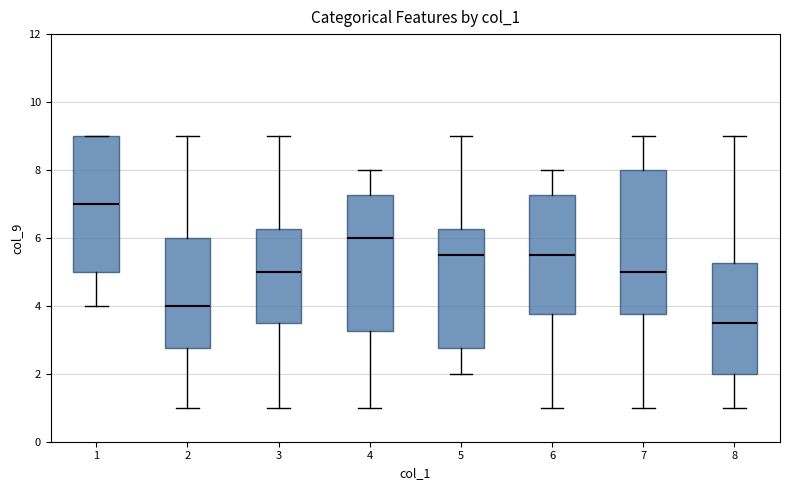

Where does the median line of the box at x = 2 sit on the y-axis? The values are not printed on the chart, so give them approximately, as read against the axis.

4.0